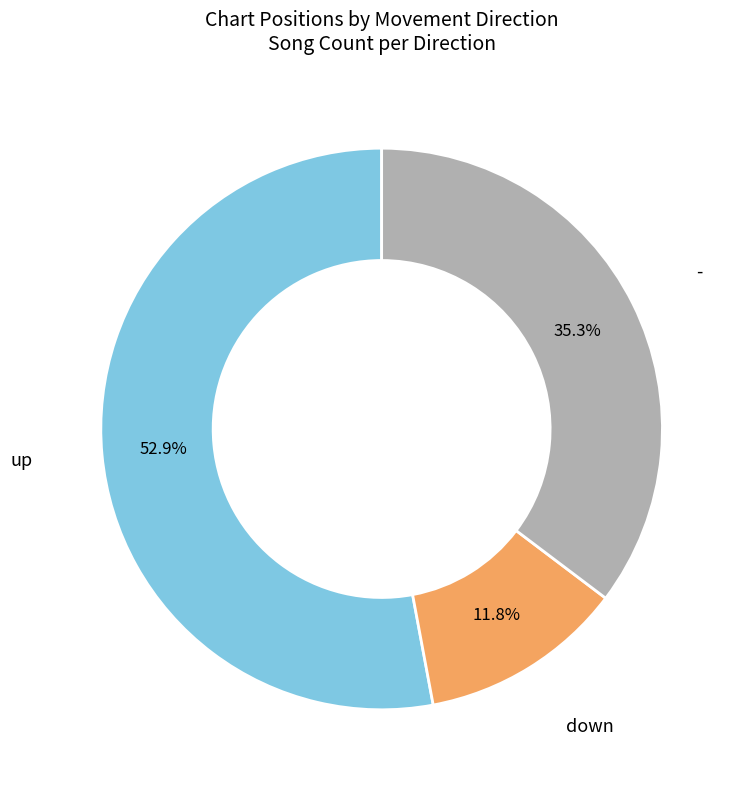

Does any single category account for the majority?

Yes